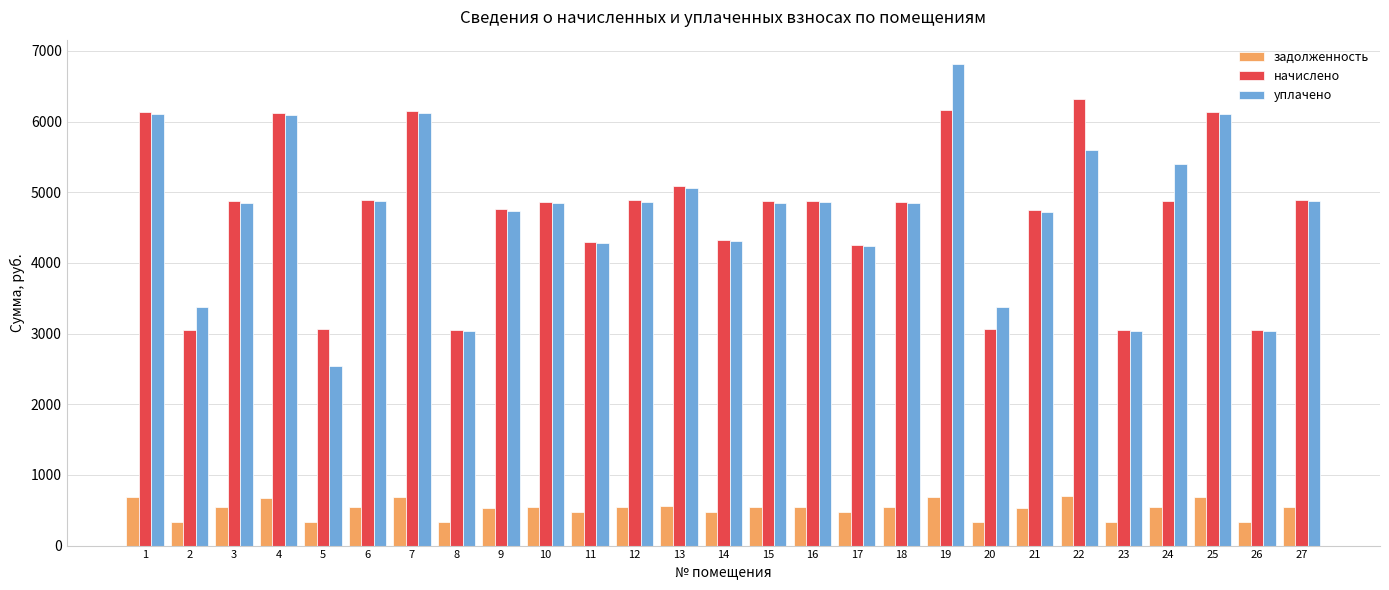

Rank the series by their maximum value, from lowest to highest.

задолженность, начислено, уплачено